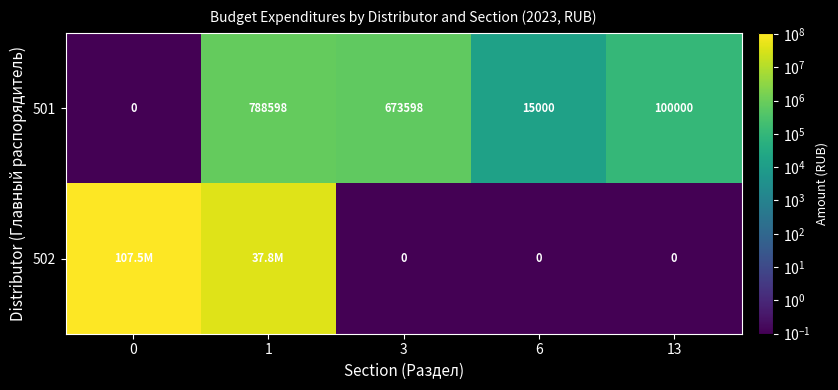

Is the value of 502 at 3 greater than the value of 501 at 6?

No